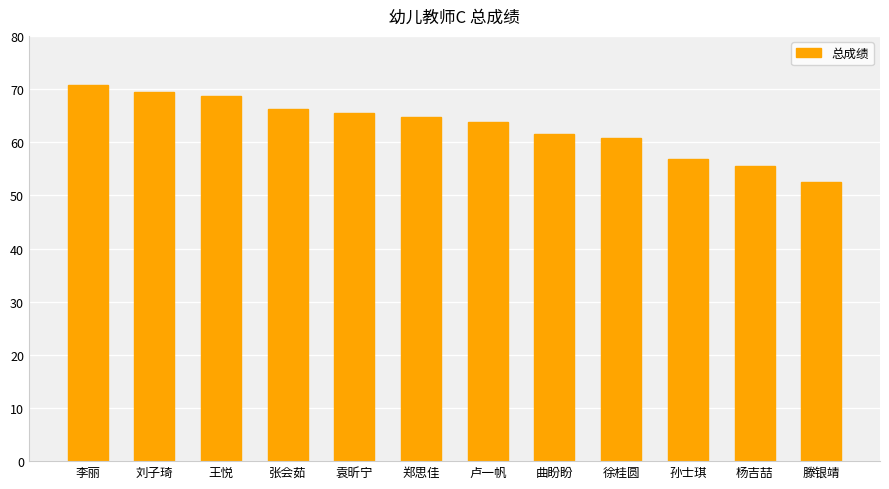

Rank the categories by value from lowest to highest.

滕银靖, 杨吉喆, 孙士琪, 徐桂圆, 曲盼盼, 卢一帆, 郑思佳, 袁昕宁, 张会茹, 王悦, 刘子琦, 李丽